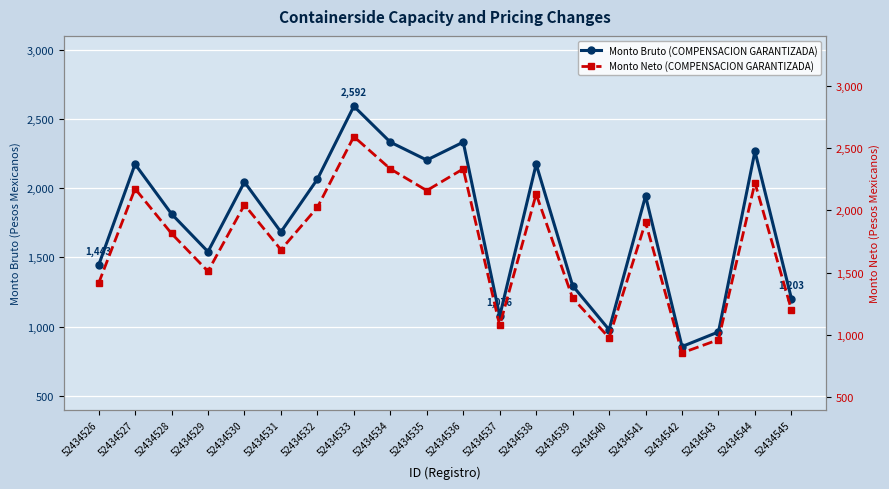

What is the sum of the Monto Neto (COMPENSACION GARANTIZADA) values at 52434534 and 52434542?

3189.2